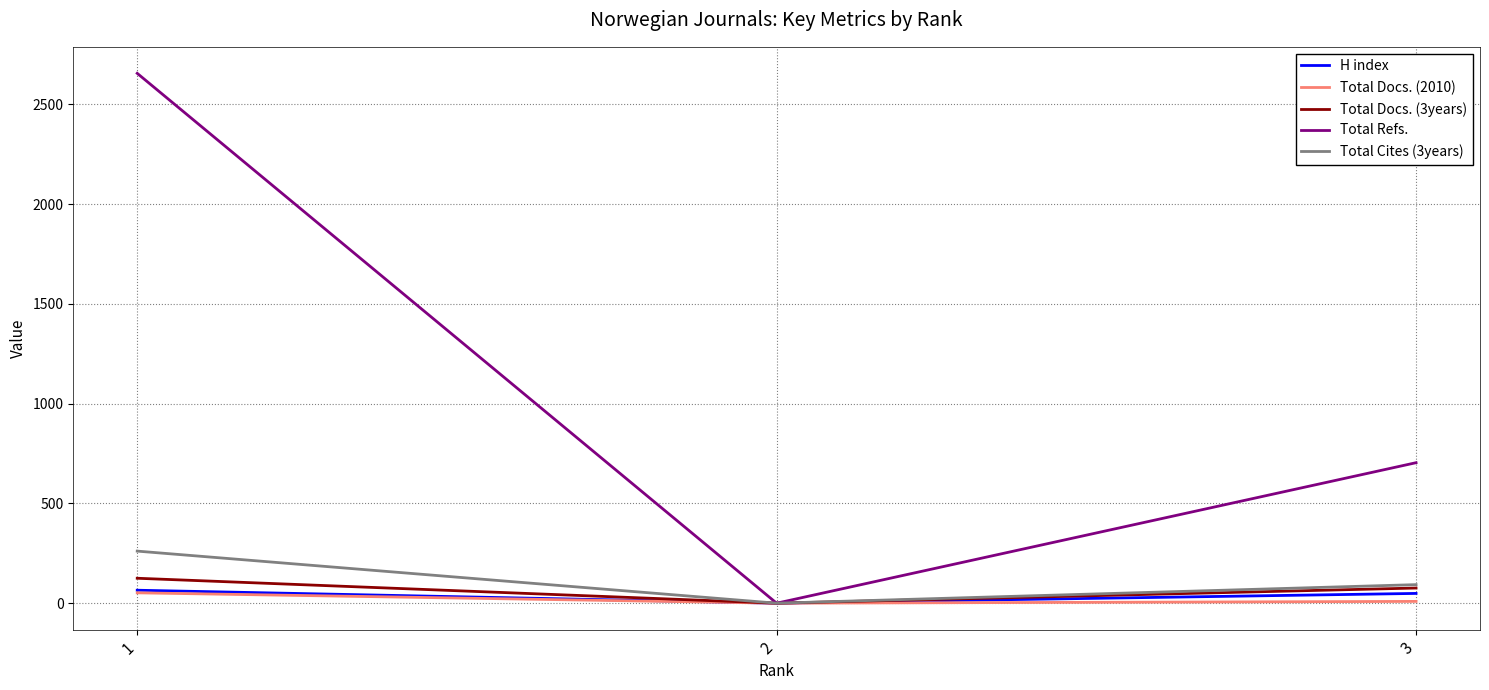

List the labels in order of Total Refs. value, largest first.

1, 3, 2